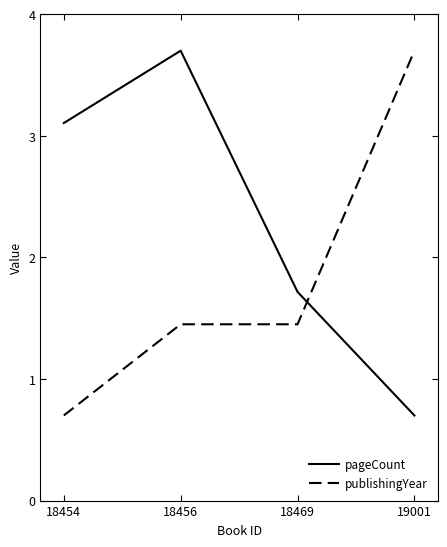

What are all the series names shown in the legend?

pageCount, publishingYear